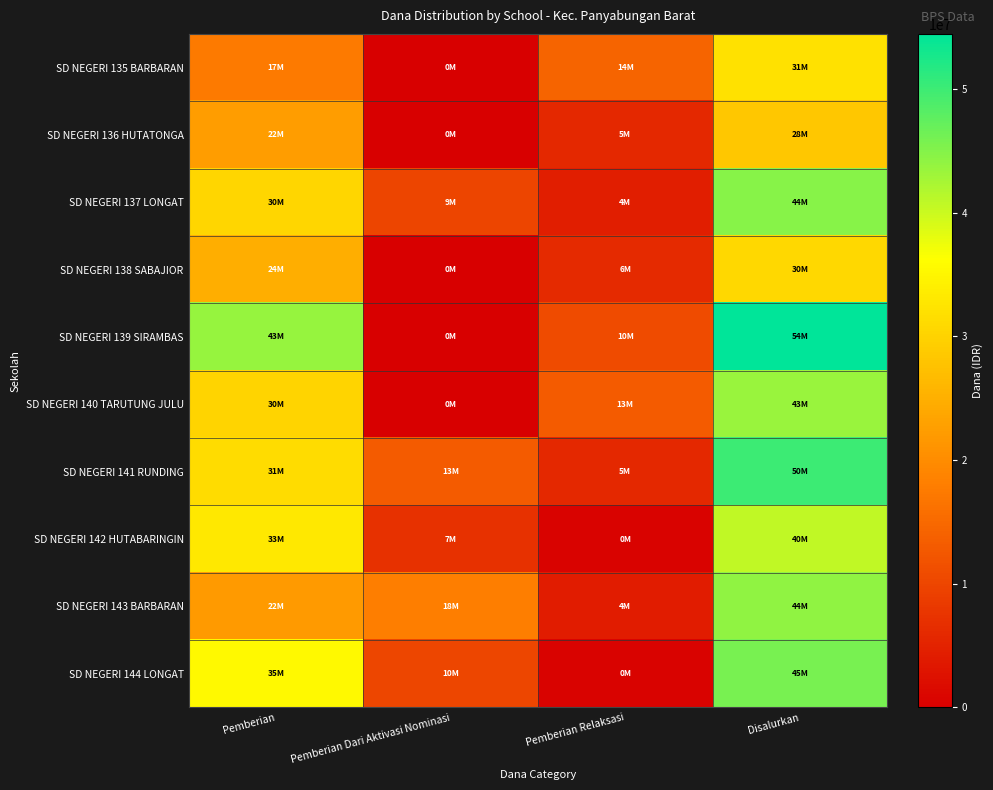

Reading left to right, list all the values displayed in this chart.

SD NEGERI 135 BARBARAN: Pemberian=17550000	Pemberian Dari Aktivasi Nominasi=0	Pemberian Relaksasi=14400000	Disalurkan=31950000
SD NEGERI 136 HUTATONGA: Pemberian=22500000	Pemberian Dari Aktivasi Nominasi=0	Pemberian Relaksasi=5850000	Disalurkan=28350000
SD NEGERI 137 LONGAT: Pemberian=30600000	Pemberian Dari Aktivasi Nominasi=9900000	Pemberian Relaksasi=4275000	Disalurkan=44775000
SD NEGERI 138 SABAJIOR: Pemberian=24750000	Pemberian Dari Aktivasi Nominasi=0	Pemberian Relaksasi=6075000	Disalurkan=30825000
SD NEGERI 139 SIRAMBAS: Pemberian=43650000	Pemberian Dari Aktivasi Nominasi=0	Pemberian Relaksasi=10800000	Disalurkan=54450000
SD NEGERI 140 TARUTUNG JULU: Pemberian=30375000	Pemberian Dari Aktivasi Nominasi=0	Pemberian Relaksasi=13050000	Disalurkan=43425000
SD NEGERI 141 RUNDING: Pemberian=31275000	Pemberian Dari Aktivasi Nominasi=13050000	Pemberian Relaksasi=5850000	Disalurkan=50175000
SD NEGERI 142 HUTABARINGIN: Pemberian=33075000	Pemberian Dari Aktivasi Nominasi=7200000	Pemberian Relaksasi=450000	Disalurkan=40725000
SD NEGERI 143 BARBARAN: Pemberian=22050000	Pemberian Dari Aktivasi Nominasi=18000000	Pemberian Relaksasi=4050000	Disalurkan=44100000
SD NEGERI 144 LONGAT: Pemberian=35325000	Pemberian Dari Aktivasi Nominasi=10125000	Pemberian Relaksasi=450000	Disalurkan=45900000